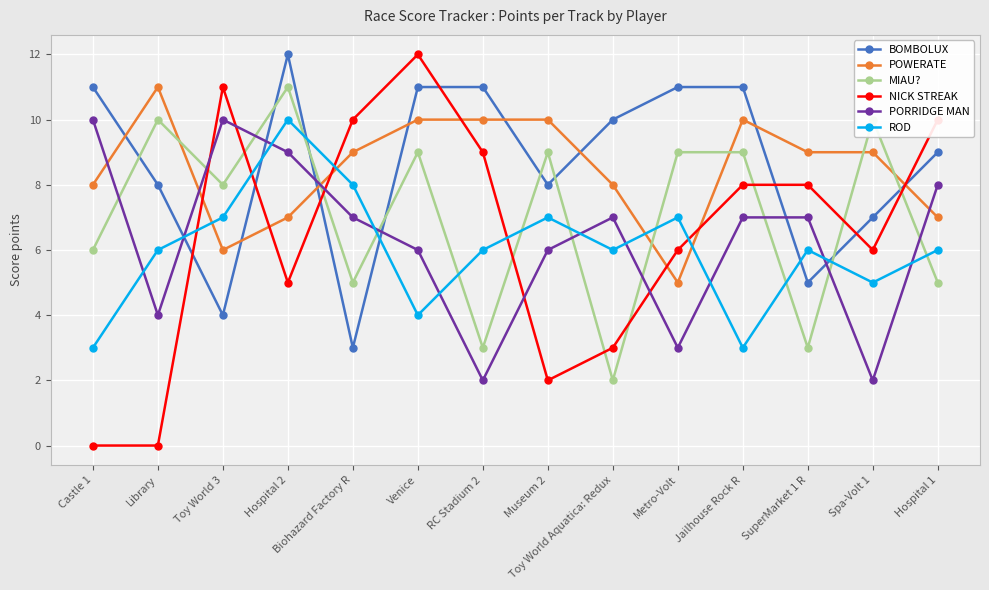

At which label does POWERATE reach its minimum?

Metro-Volt